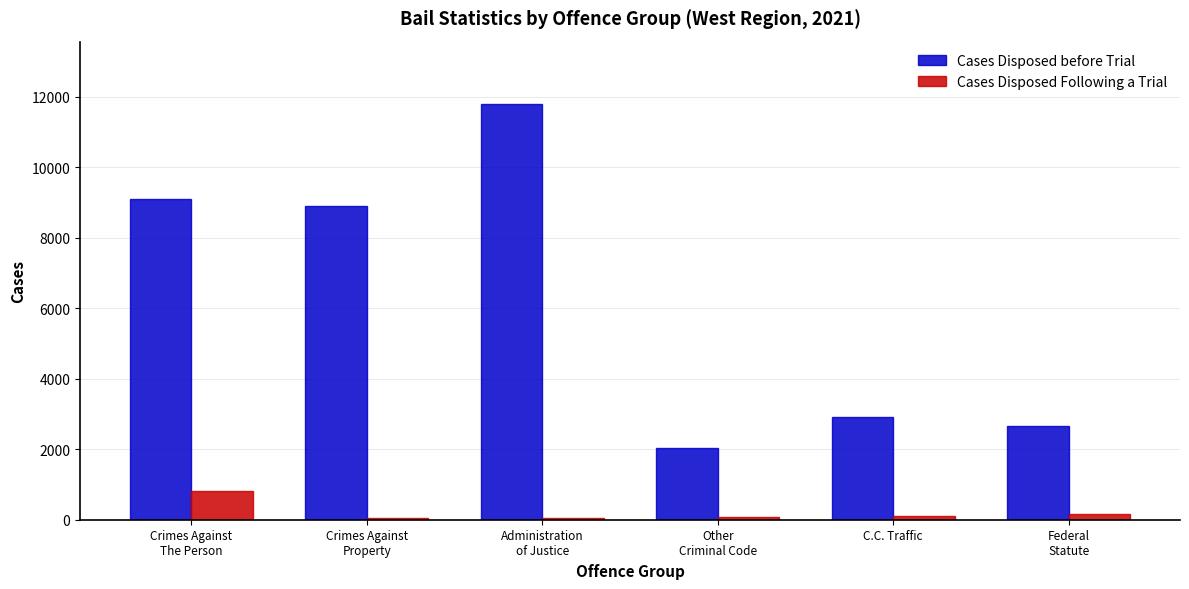

What is the spread (max minus min) of values at C.C. Traffic?

2817